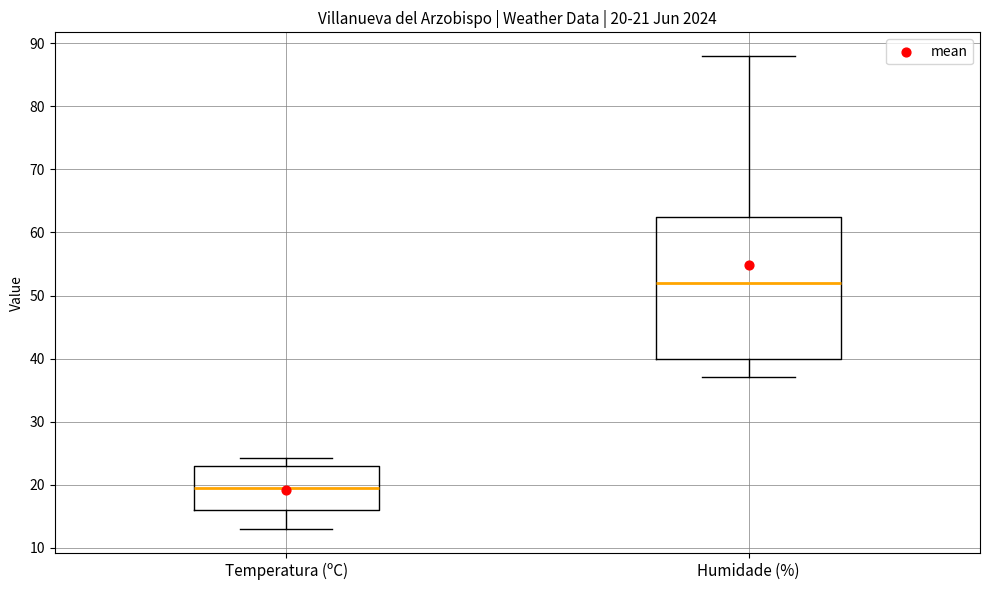

Comparing the boxes themselves (not the whiskers), which one is the tallest?

Humidade (%)